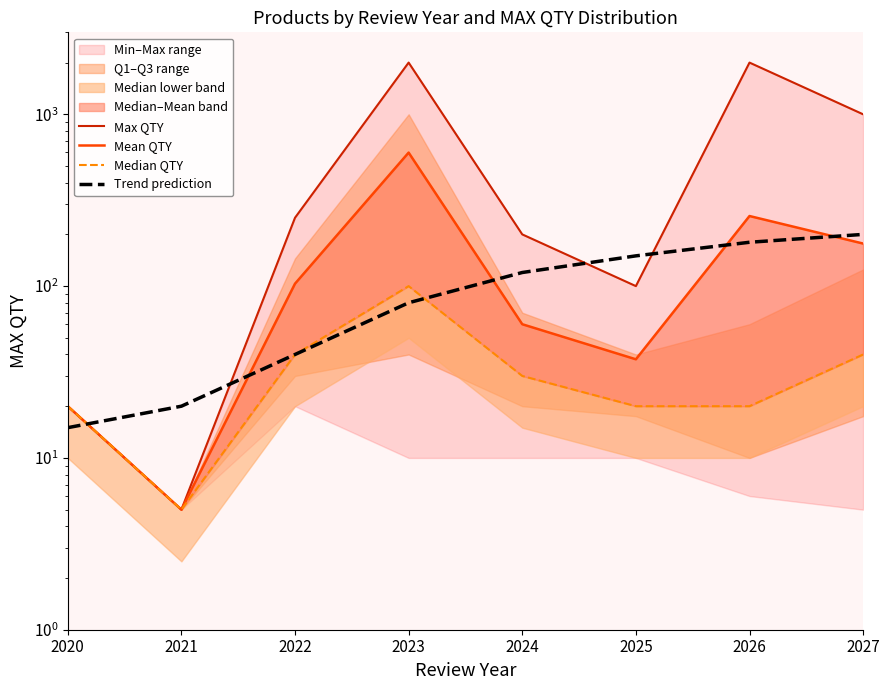

At which label is Max QTY closest to 1002?

2027